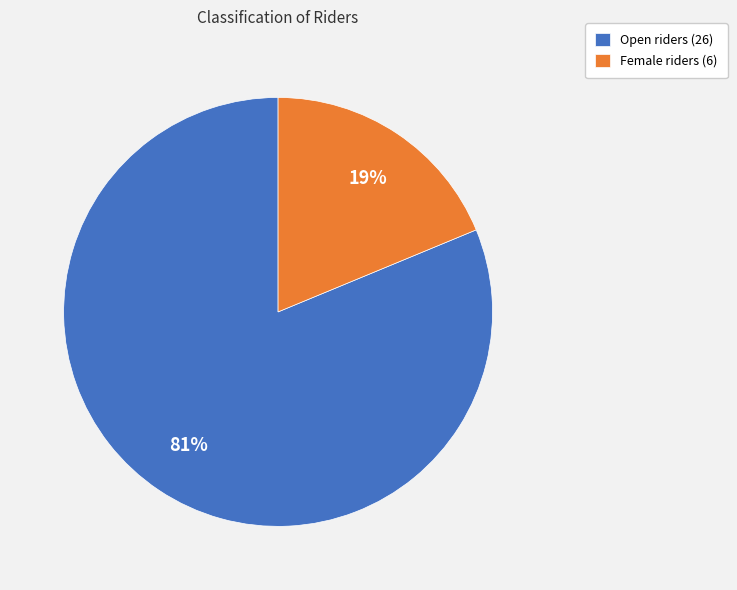

How many slices are in this pie chart?

2